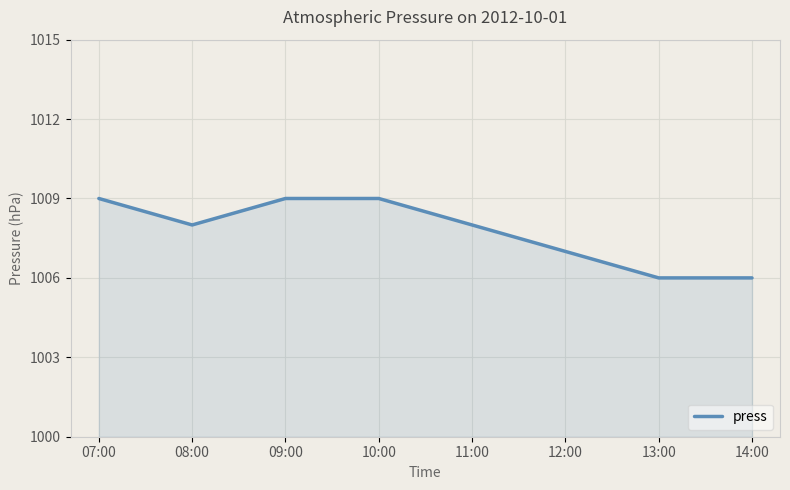

Reading right to left, transcribe all the data shown in this chart.

14:00=1006	13:00=1006	12:00=1007	11:00=1008	10:00=1009	09:00=1009	08:00=1008	07:00=1009